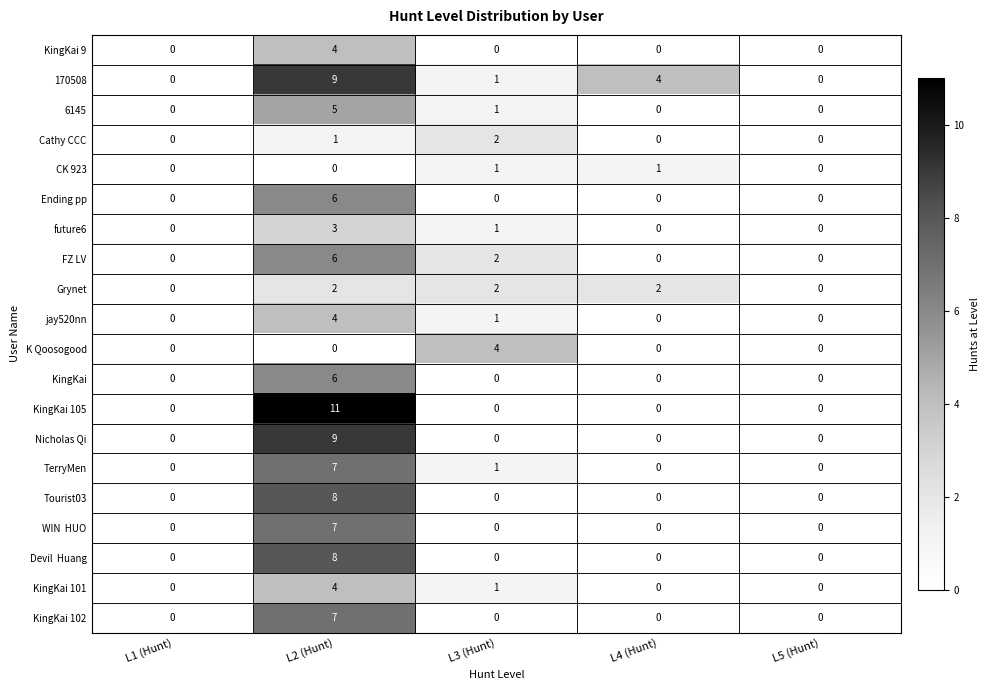

What is the sum of all Ending pp values?

6